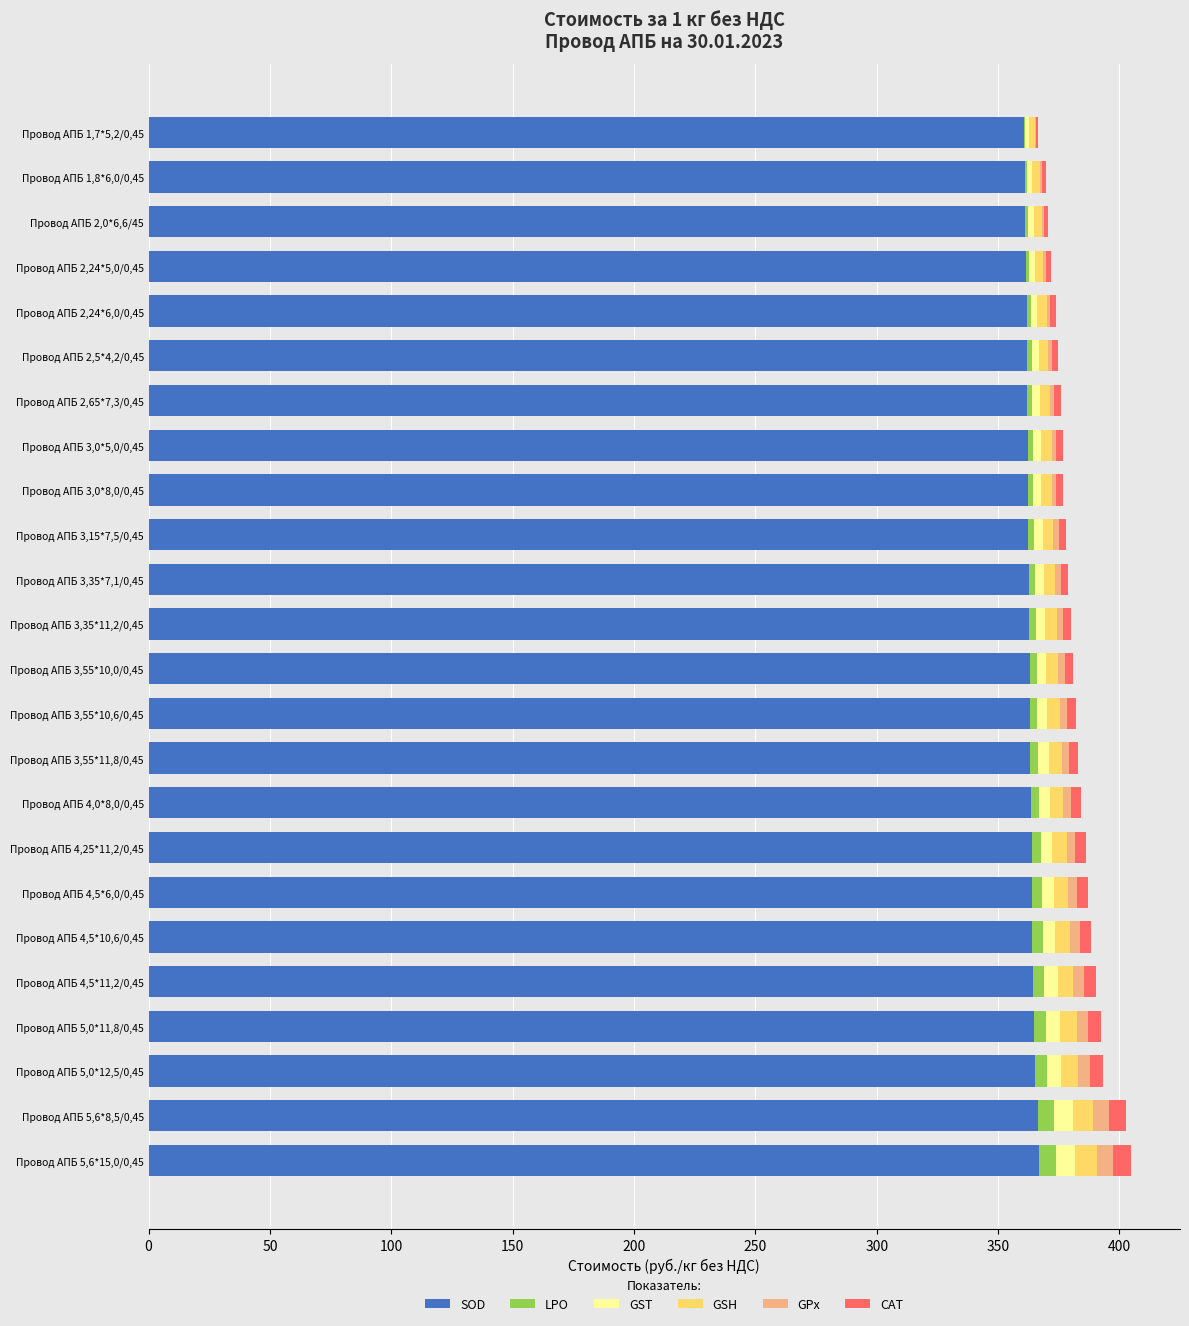

What is the sum of all SOD values?

8714.7